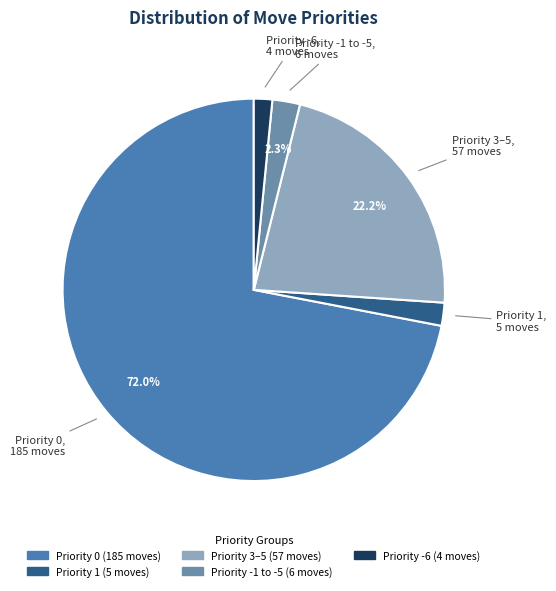

Is there any slice that represents more than half of the pie?

Yes